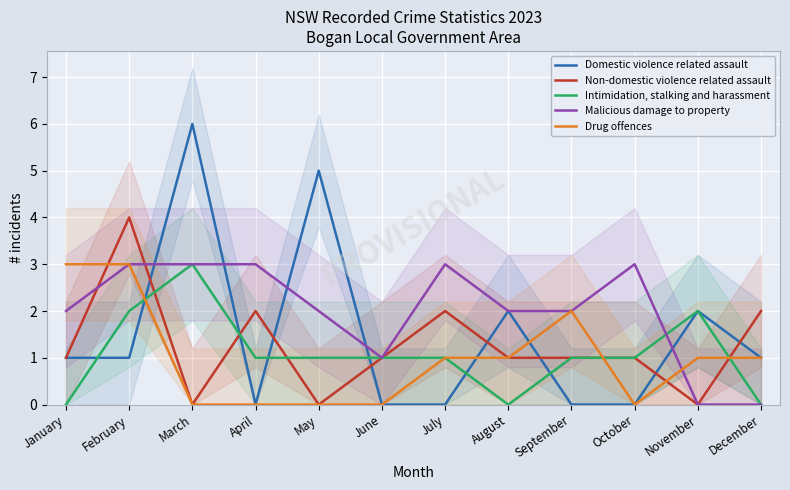

Rank the series at August from highest to lowest value.

Domestic violence related assault, Malicious damage to property, Non-domestic violence related assault, Drug offences, Intimidation, stalking and harassment